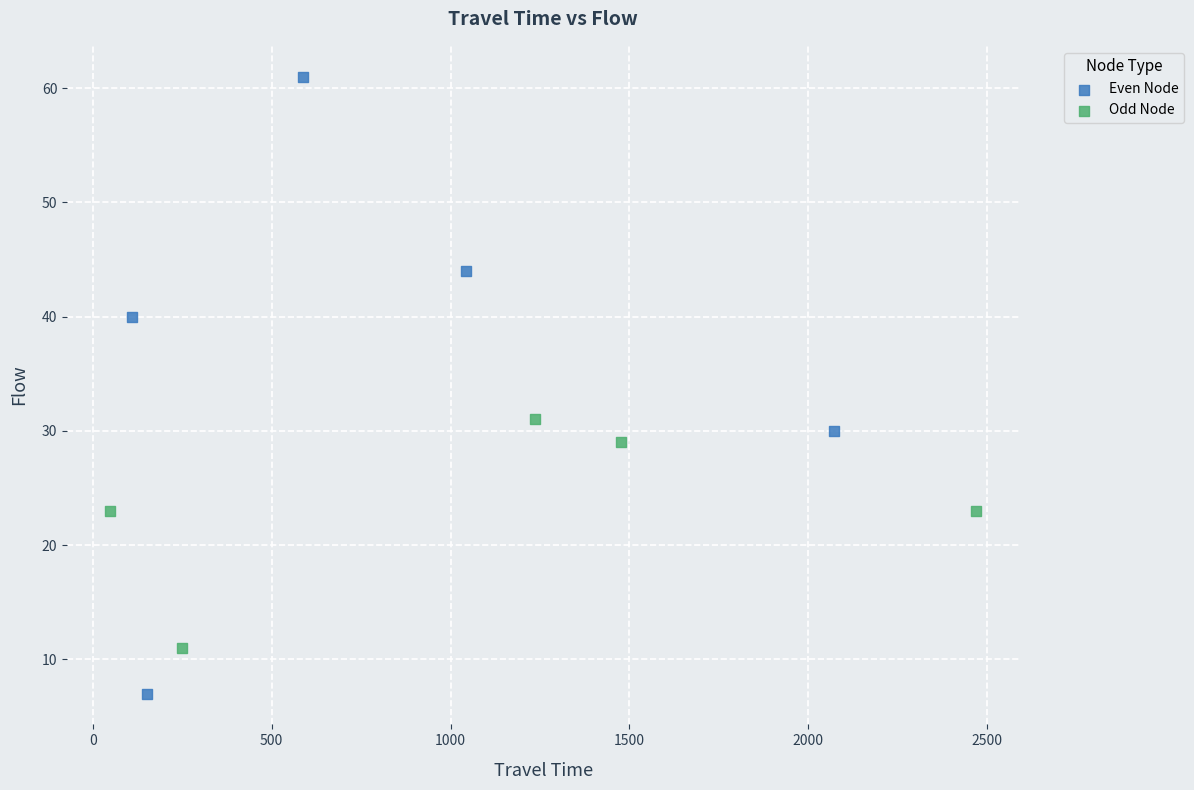

Which series contains the highest Y value?

Even Node